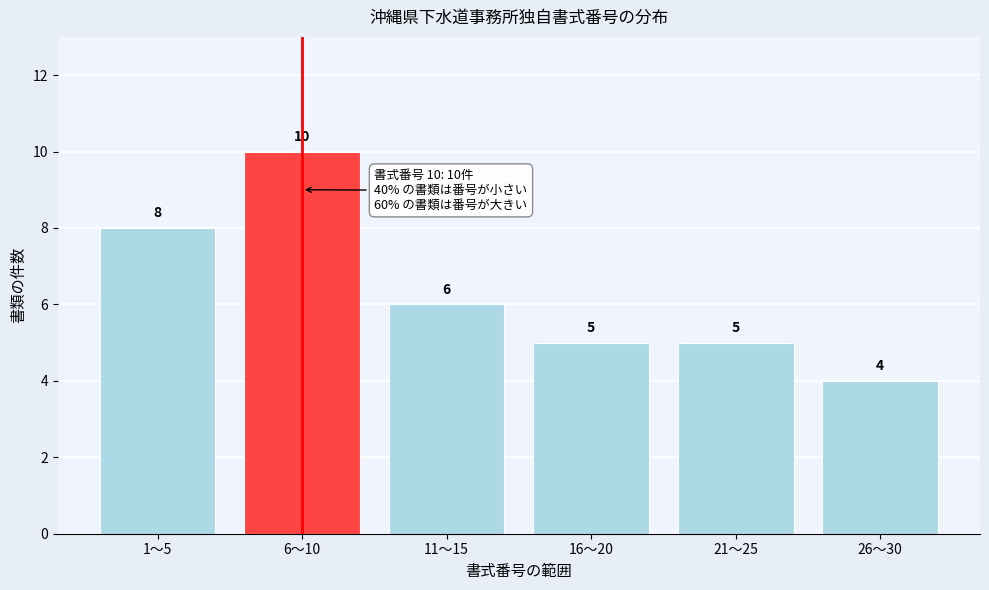

Reading left to right, extract all data points from this chart.

1〜5=8	6〜10=10	11〜15=6	16〜20=5	21〜25=5	26〜30=4